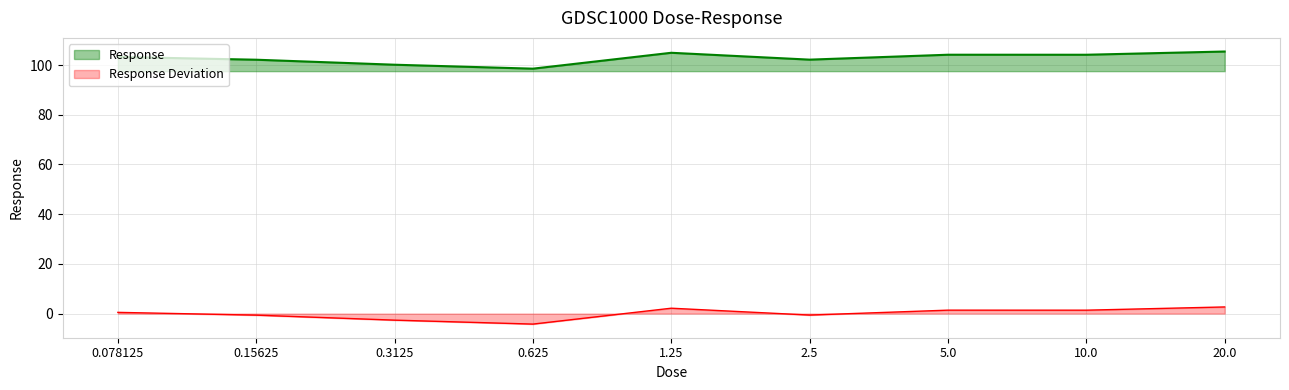

True or false: Response has more than 2 points higher than both neighbors.

False